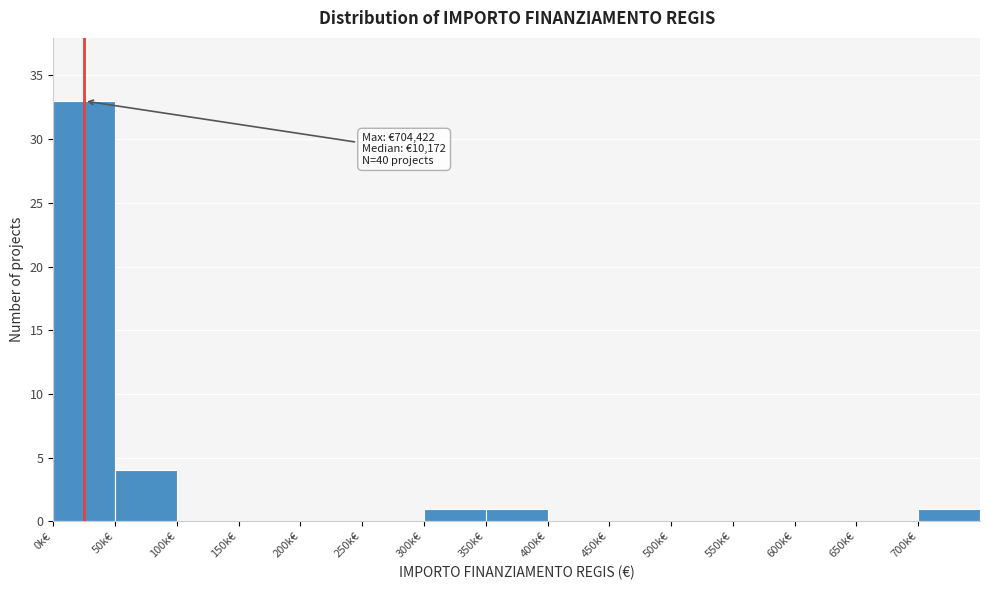

Reading left to right, transcribe all the data shown in this chart.

0k€=33	50k€=4	100k€=0	150k€=0	200k€=0	250k€=0	300k€=1	350k€=1	400k€=0	450k€=0	500k€=0	550k€=0	600k€=0	650k€=0	700k€=1